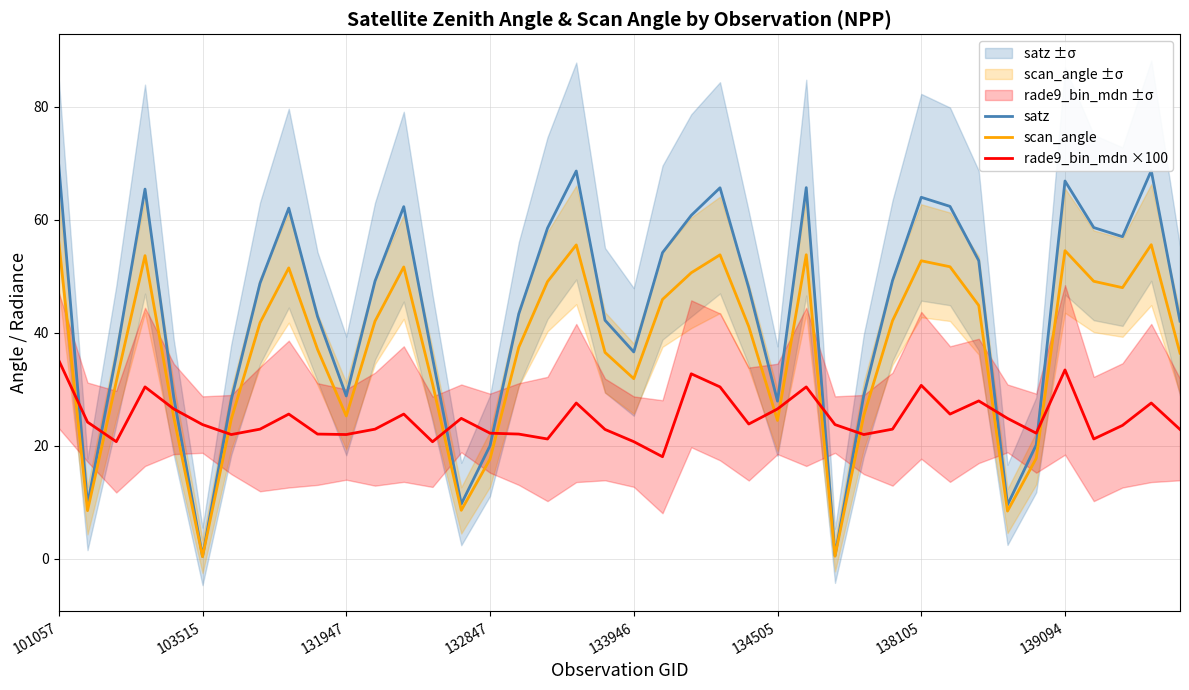

True or false: rade9_bin_mdn ×100 and satz intersect in this chart.

True